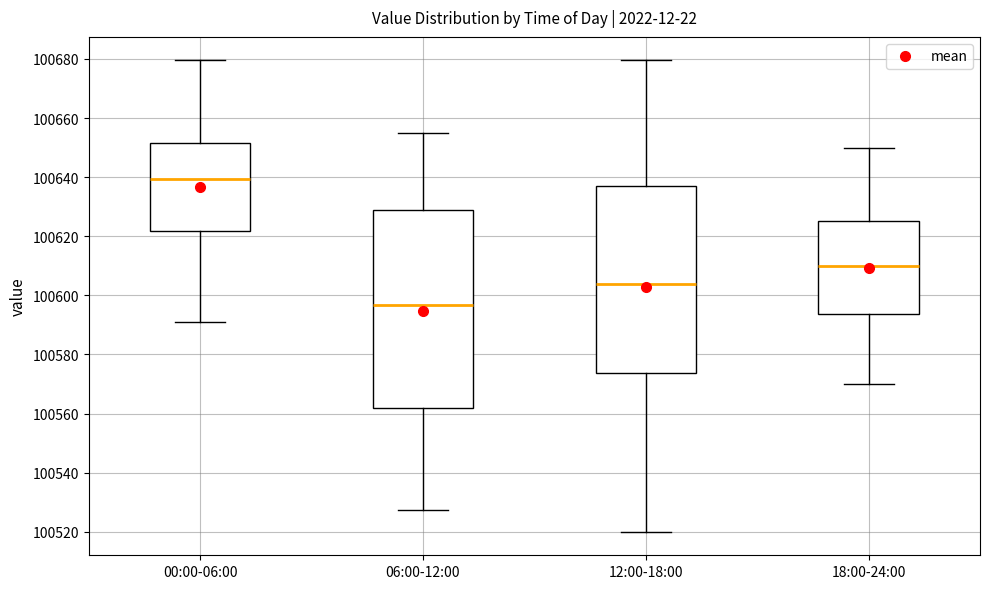

Reading left to right, transcribe this box plot: for each box, give where its median line is, the range the box spans, and where its two whiskers end, as read against the y-axis. The values are not printed on the chart, so give them approximately, as read against the axis.

00:00-06:00: median 100640, box 100622 to 100652, whiskers 100590 to 100680
06:00-12:00: median 100596, box 100562 to 100630, whiskers 100528 to 100656
12:00-18:00: median 100604, box 100574 to 100636, whiskers 100520 to 100680
18:00-24:00: median 100610, box 100594 to 100626, whiskers 100570 to 100650